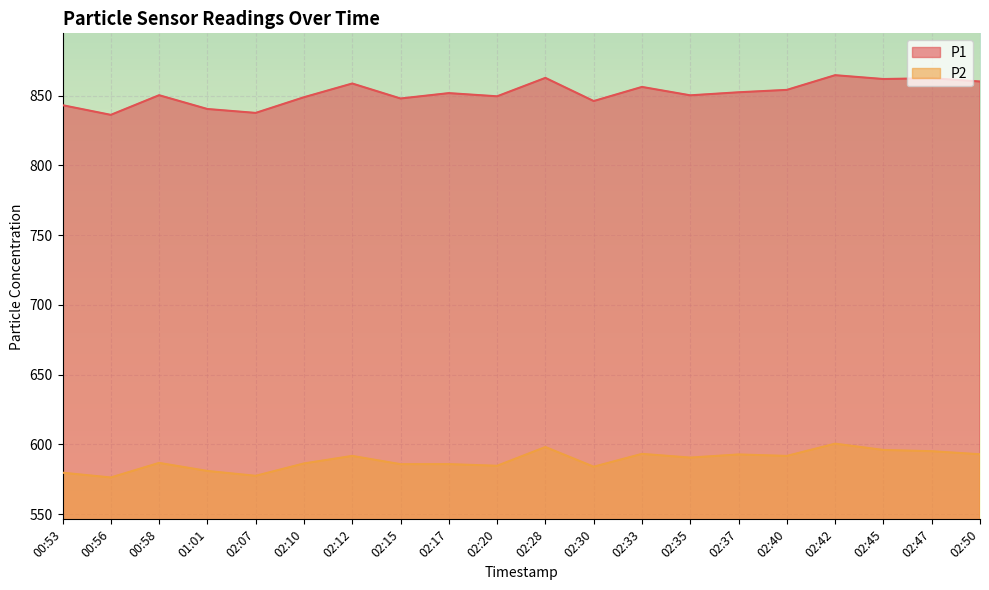

Where is the first local maximum for P2?

00:58